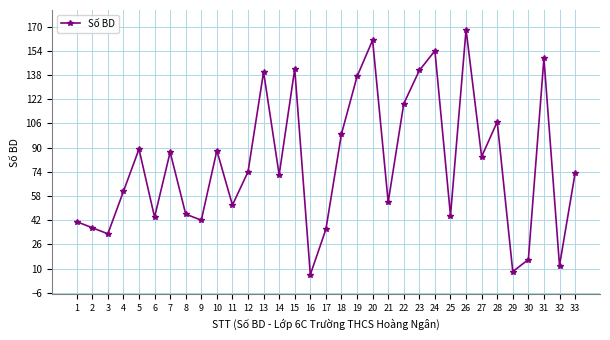

How many data points does each series have?

33